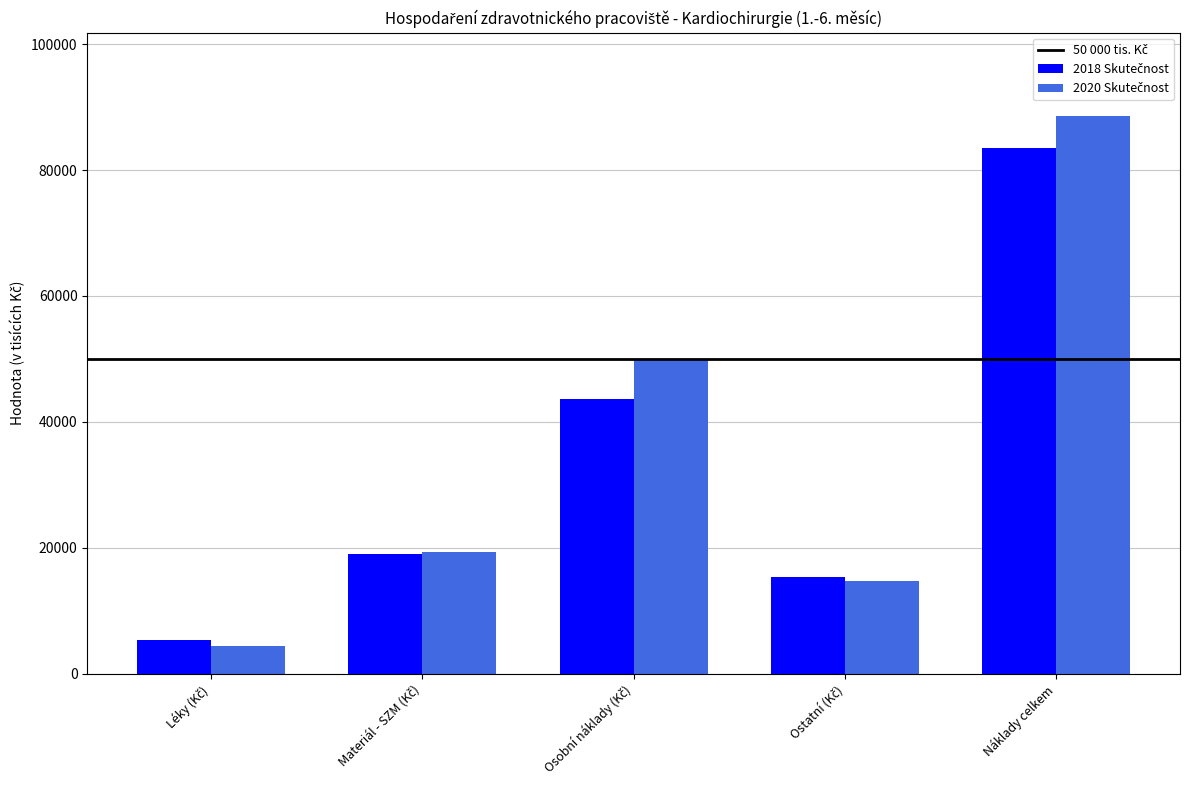

What is the minimum value shown in the chart?

4489.1